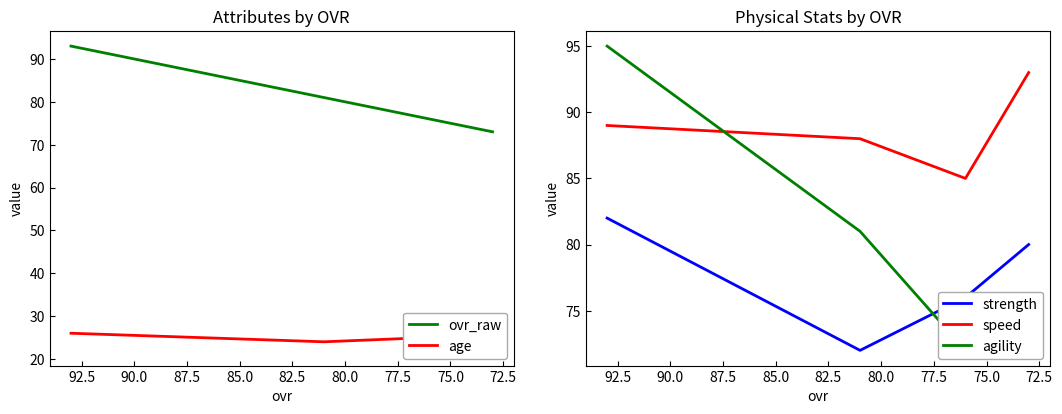

Is the value of agility at 77.5 greater than the value of ovr_raw at 77.5?

No